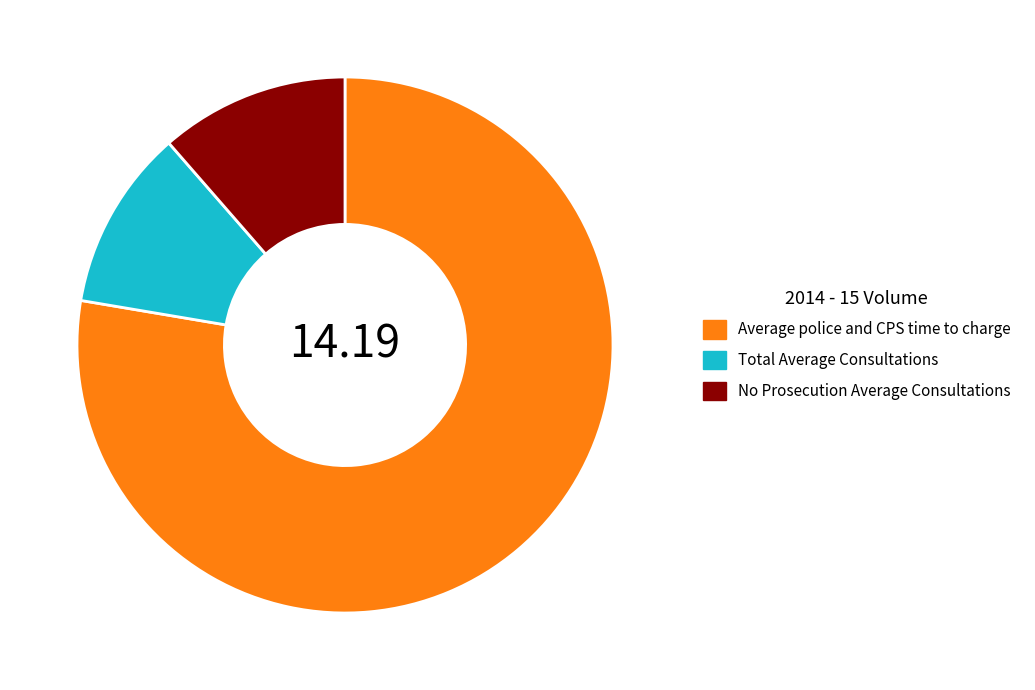

What is the ratio of the value at No Prosecution Average Consultations to the value at Total Average Consultations?

1.0